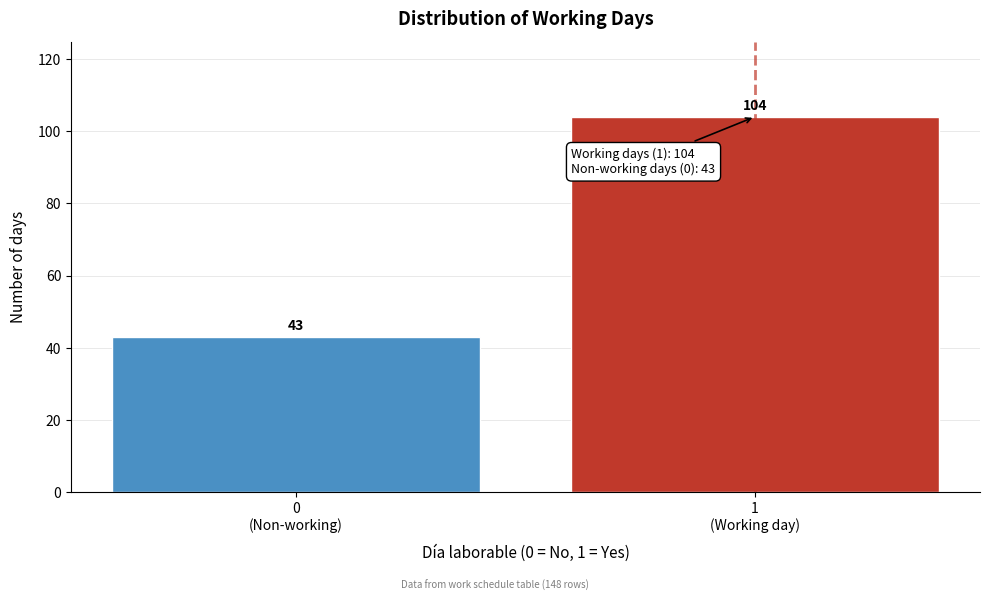

Reading left to right, extract all data points from this chart.

43	104